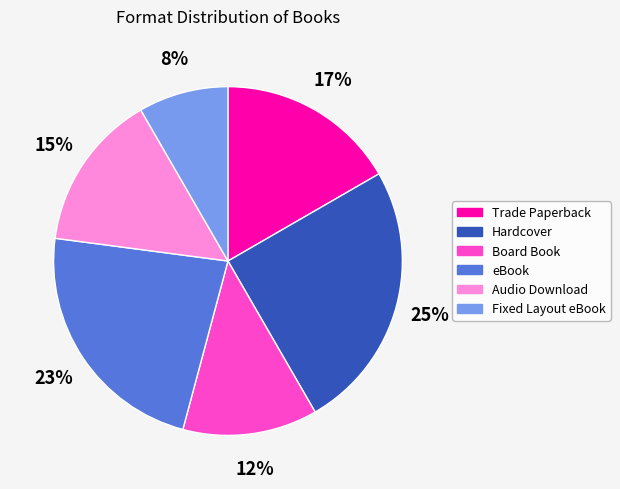

To the nearest percent, what is the average slice percentage?

17%